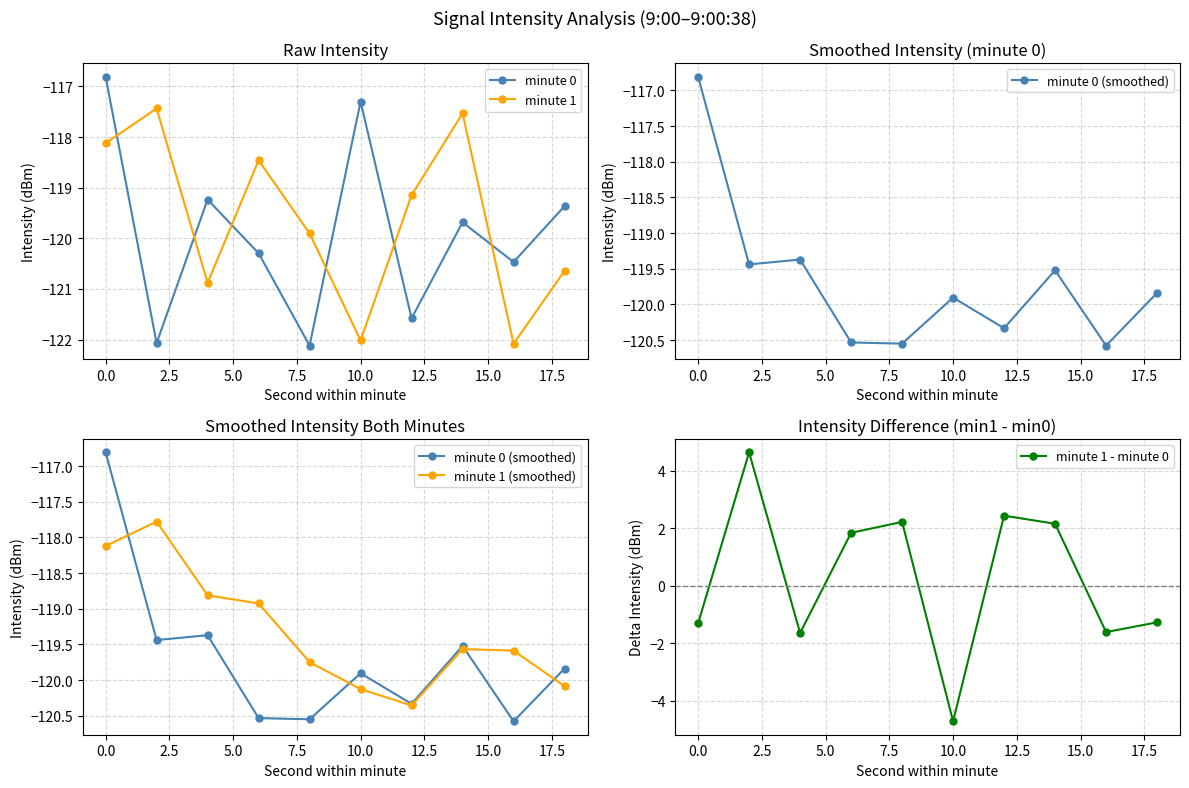

True or false: minute 1 (smoothed) and minute 1 - minute 0 cross at least once.

False